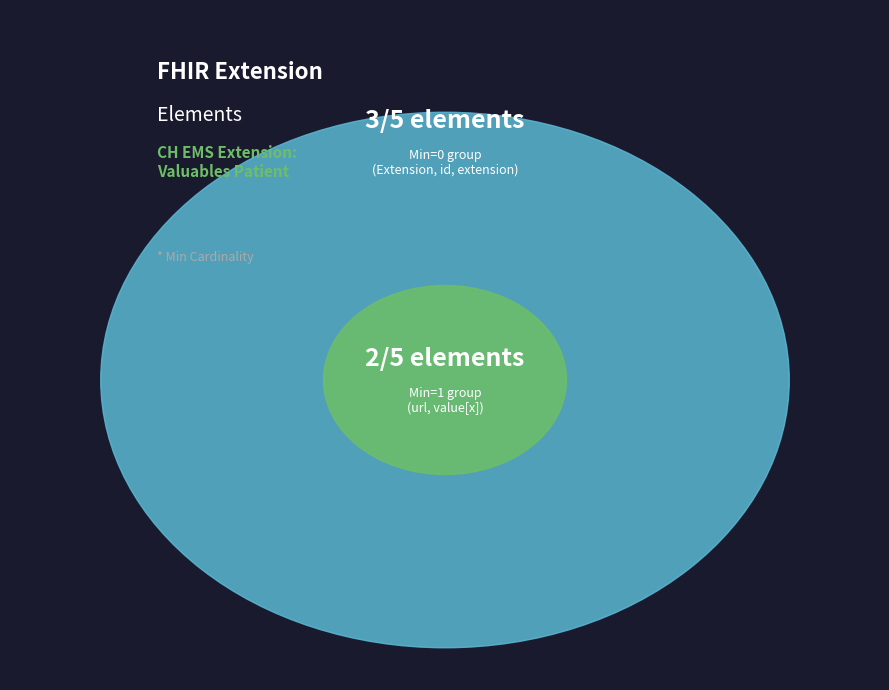

Which has a higher value, Extension.value[x] or Extension.url?

Extension.value[x]